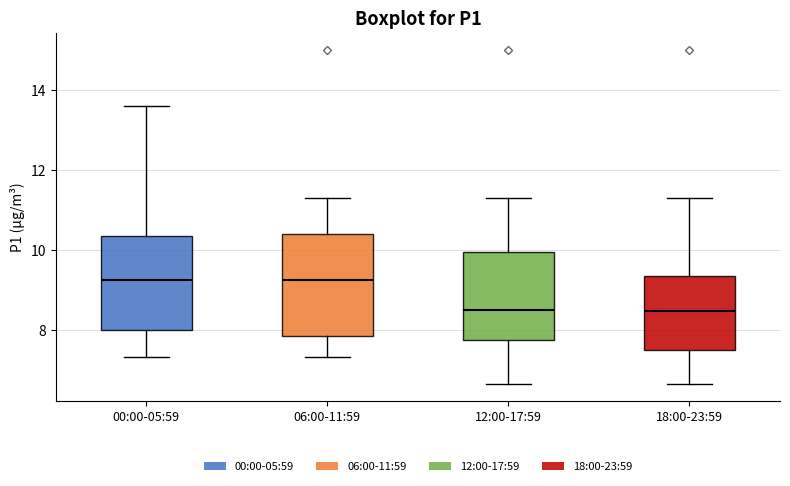

Which box is the tallest, from its lower edge to its upper edge?

06:00-11:59